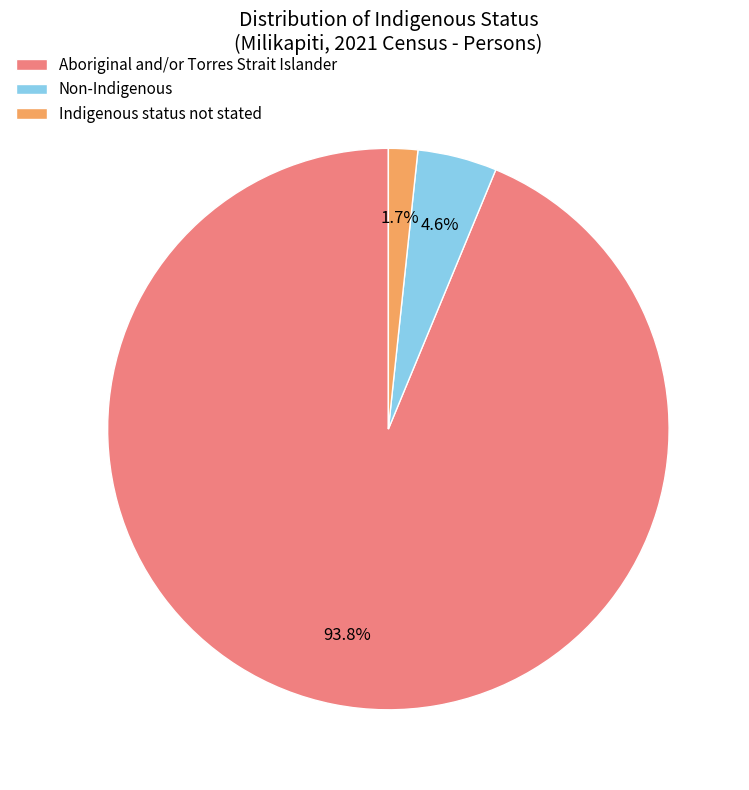

Rank the categories by value from lowest to highest.

Indigenous status not stated, Non-Indigenous, Aboriginal and/or Torres Strait Islander